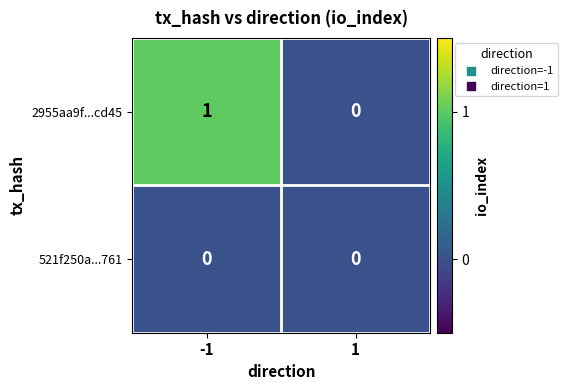

Which series has the largest total across all categories?

2955aa9f...cd45